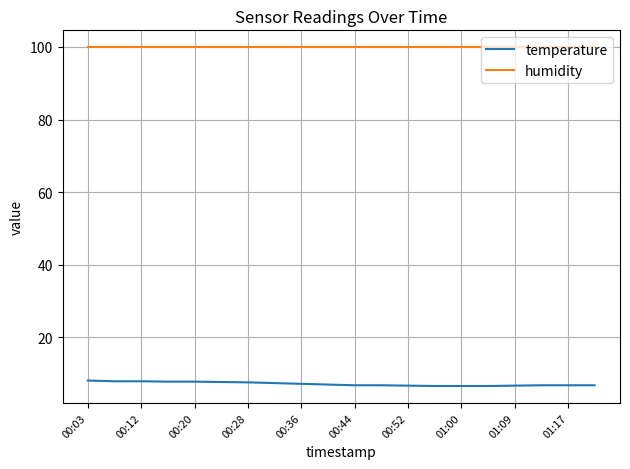

List the series in order of their overall mean, highest first.

humidity, temperature